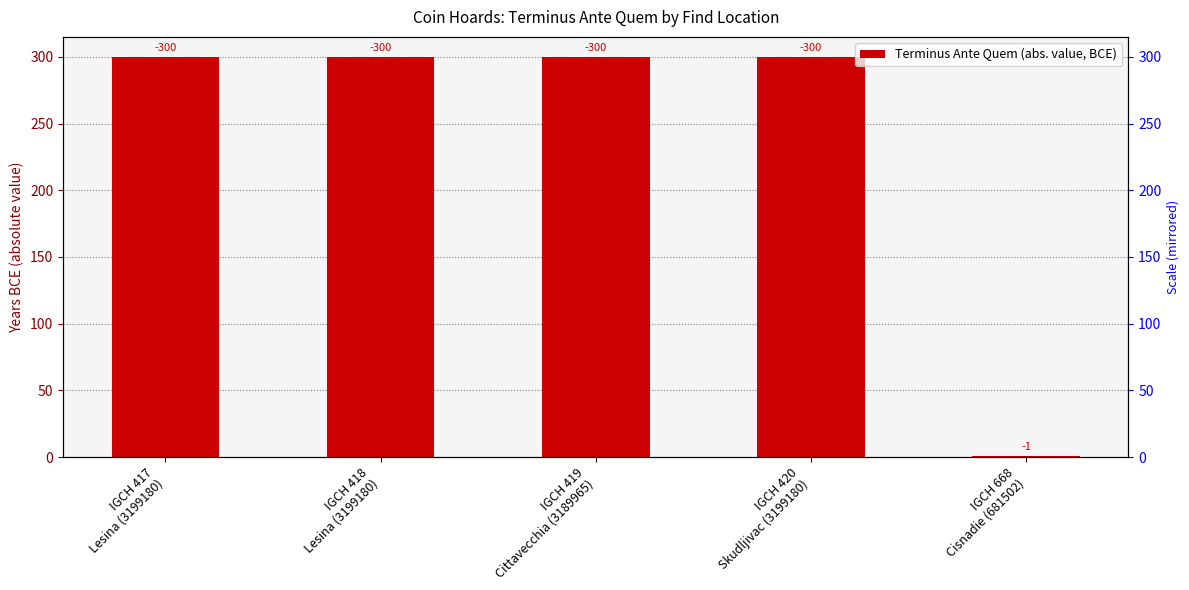

Is it true that the value at IGCH 668
Cisnadie (681502) is 2?

False